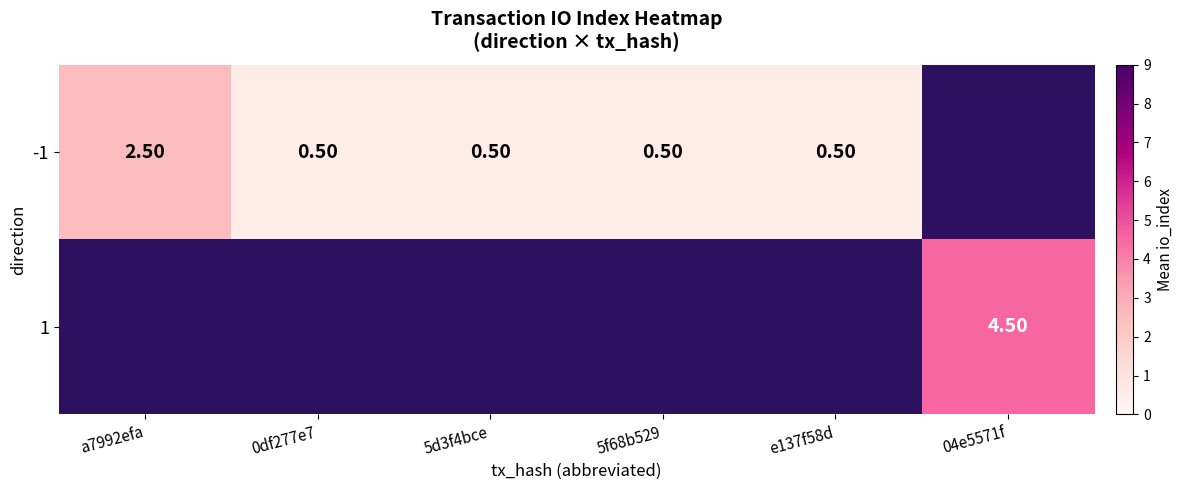

Which category has the lowest value in the 1 series?

a7992efa